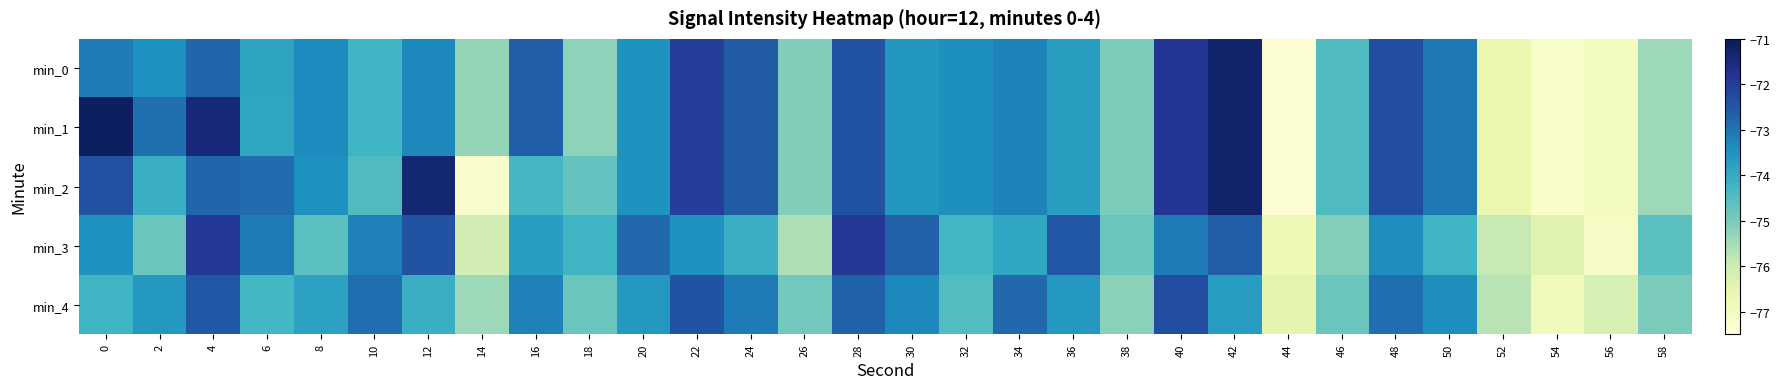

What is the smallest value displayed?

-77.3